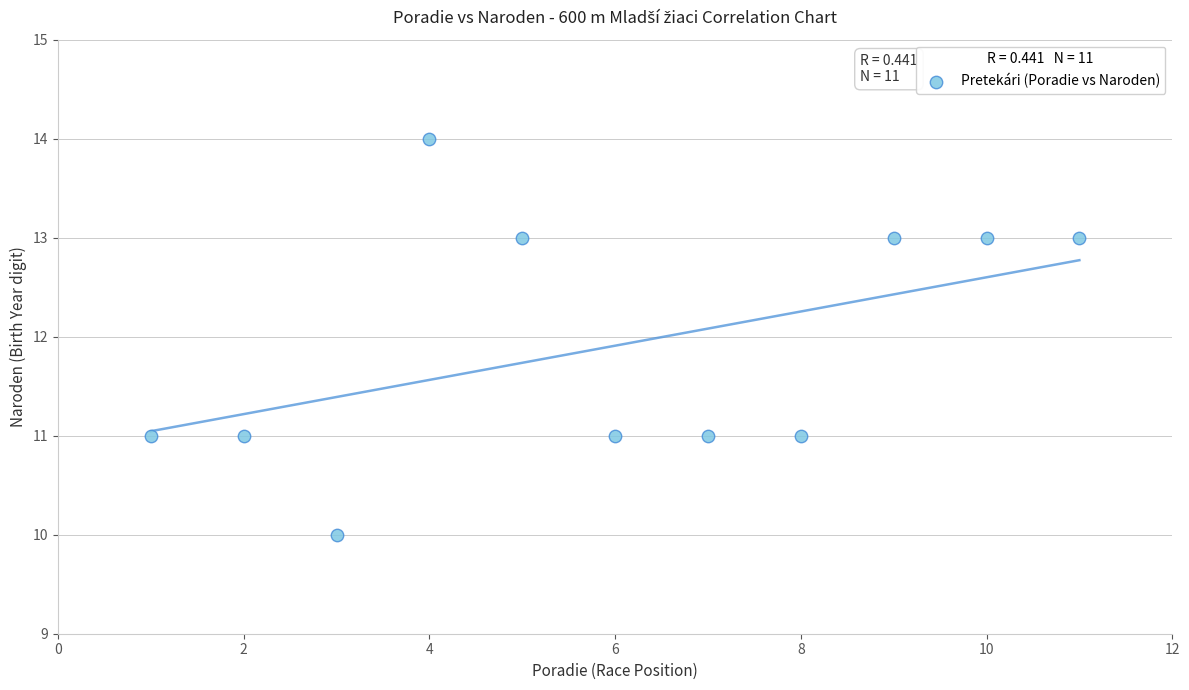

What is the range of Y values (max minus min)?

4